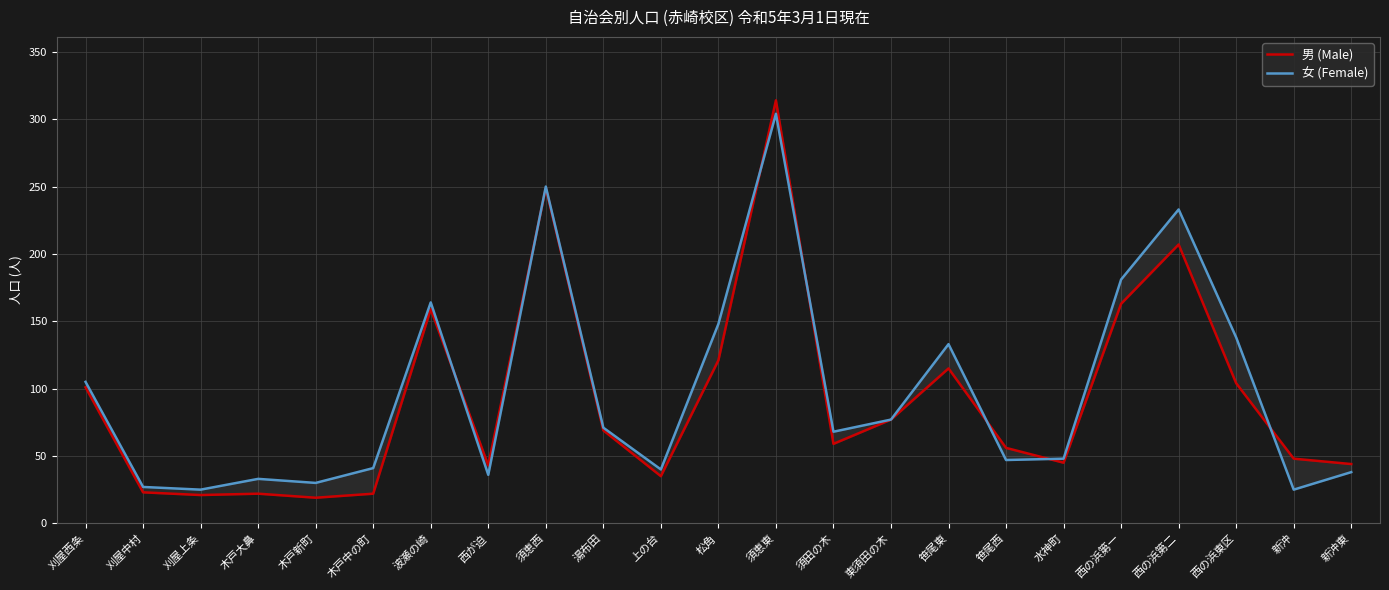

How many times do 男 (Male) and 女 (Female) cross each other?

7